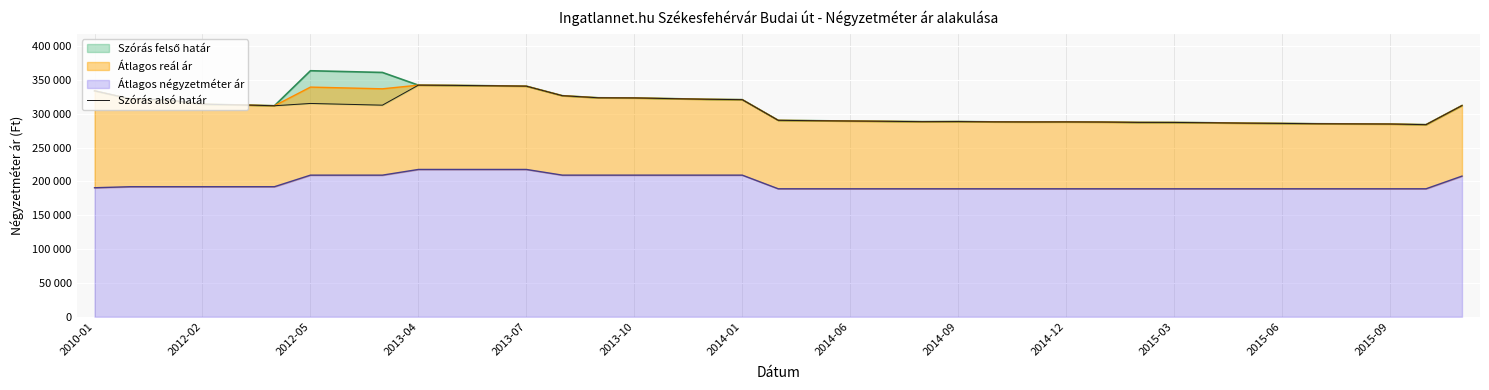

What is the value of the 9th point from the left?

312665